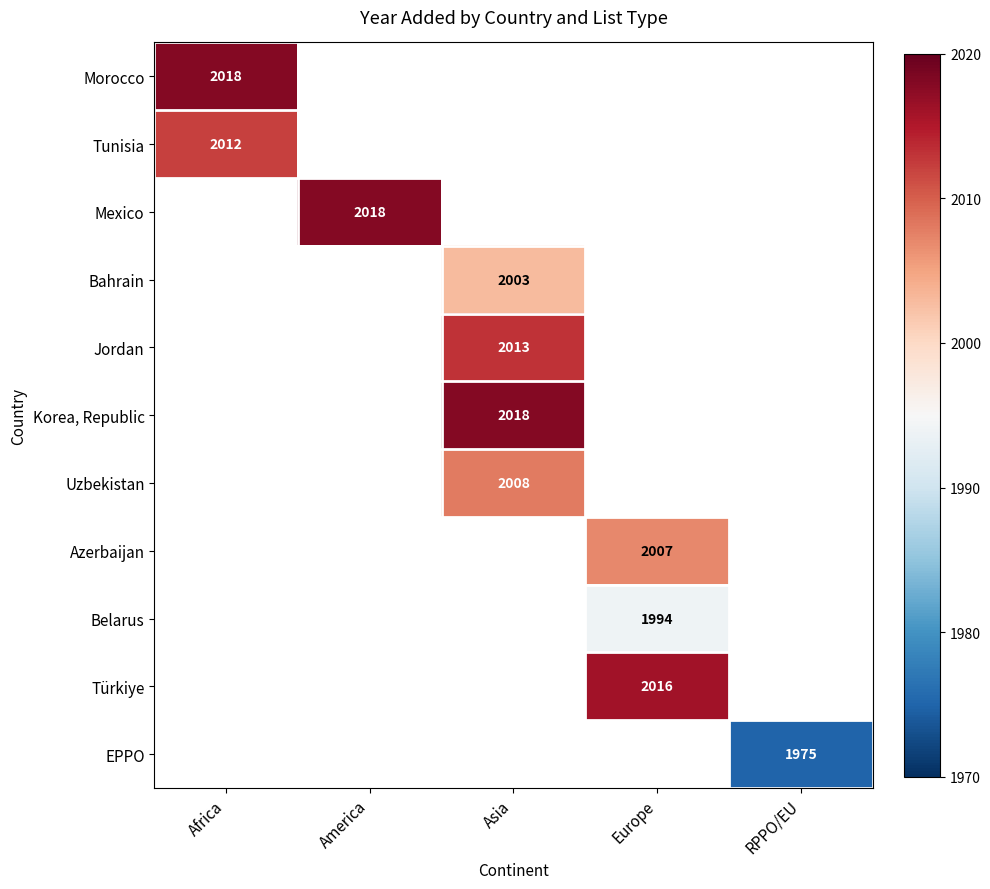

Is it true that Belarus equals 1117 at Europe?

False